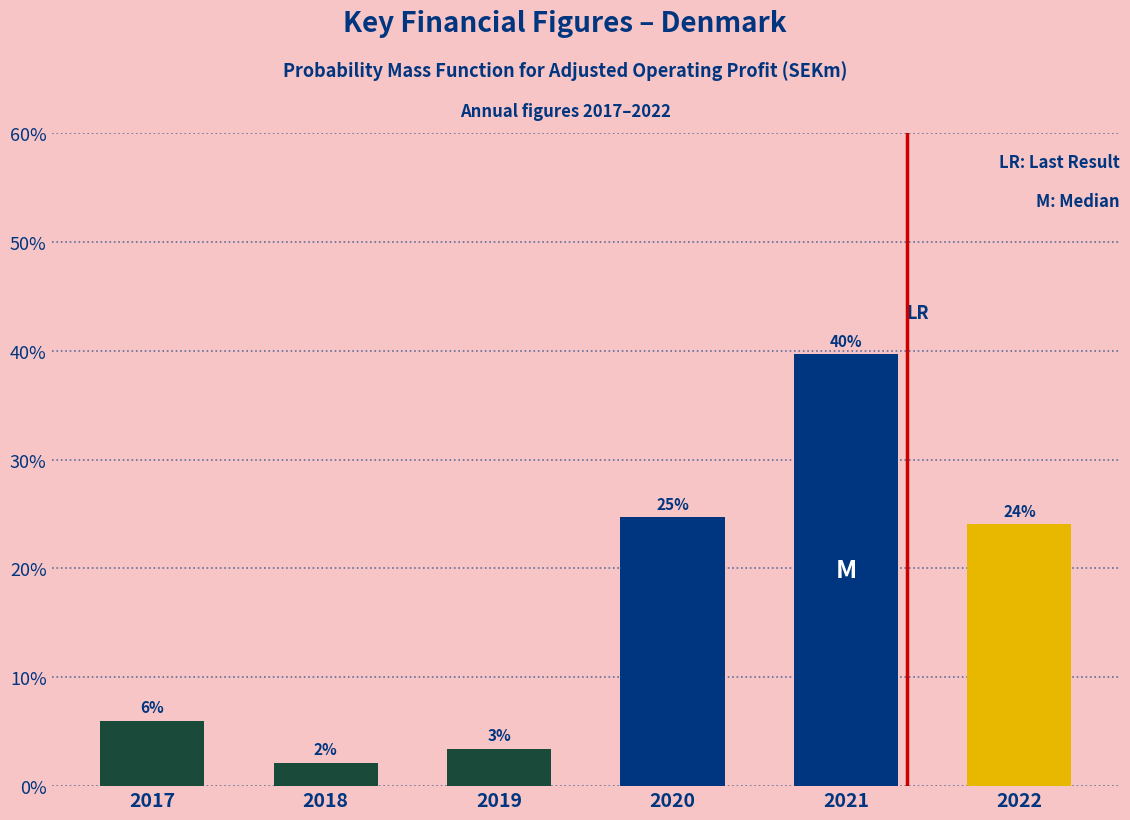

Are the bars horizontal?

No